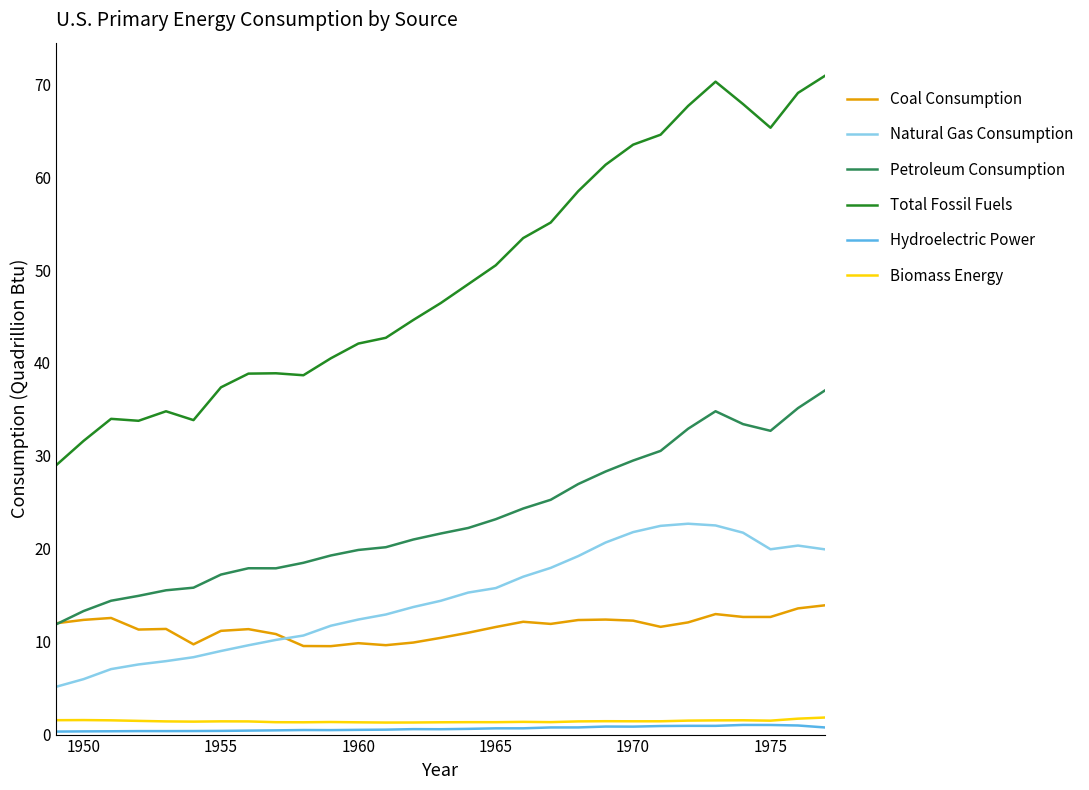

True or false: Petroleum Consumption and Hydroelectric Power cross at least once.

False